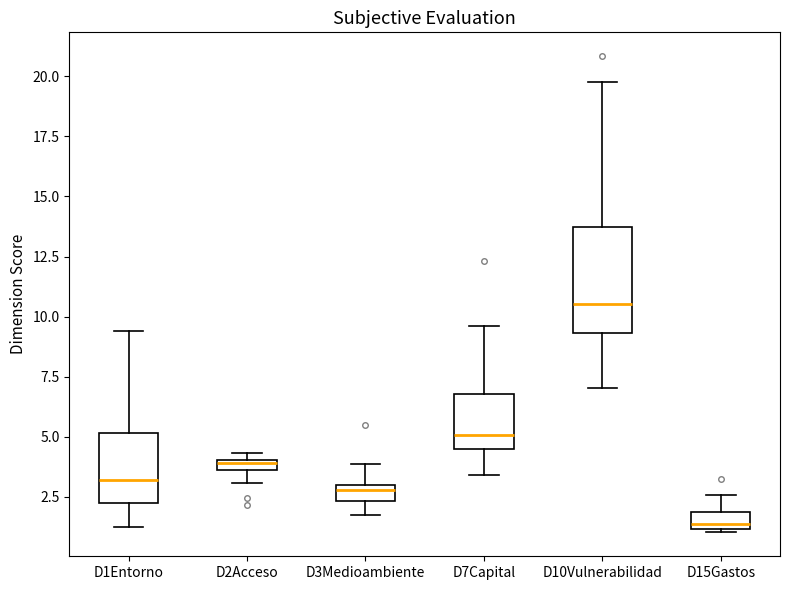

Which box's median line is the lowest?

D15Gastos